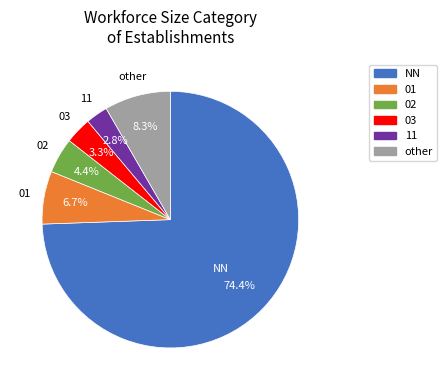

How many slices are in this pie chart?

6